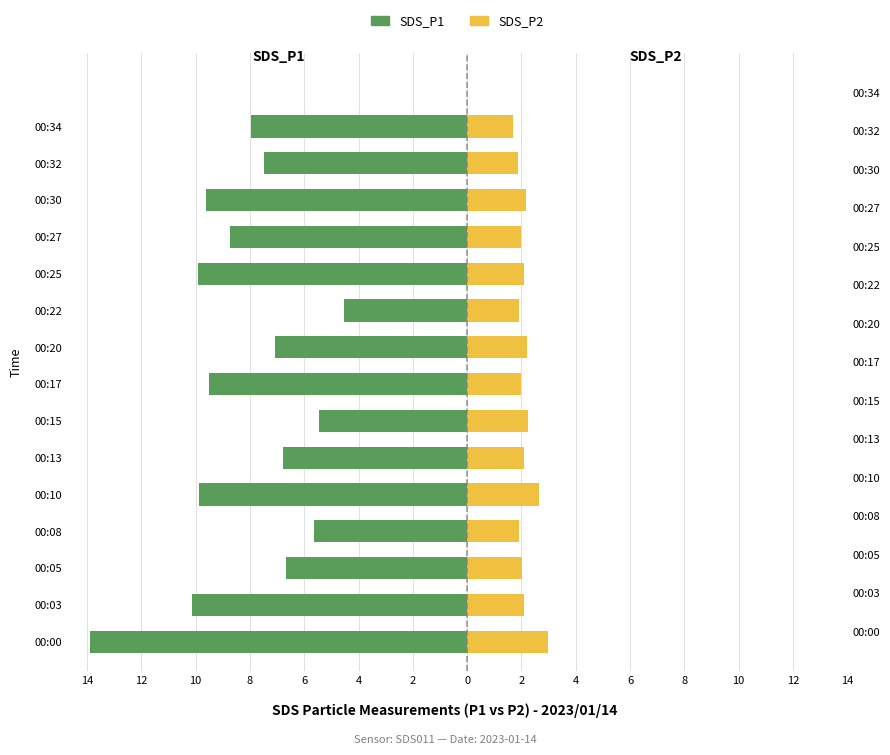

Which series has the largest range (max minus min)?

SDS_P1